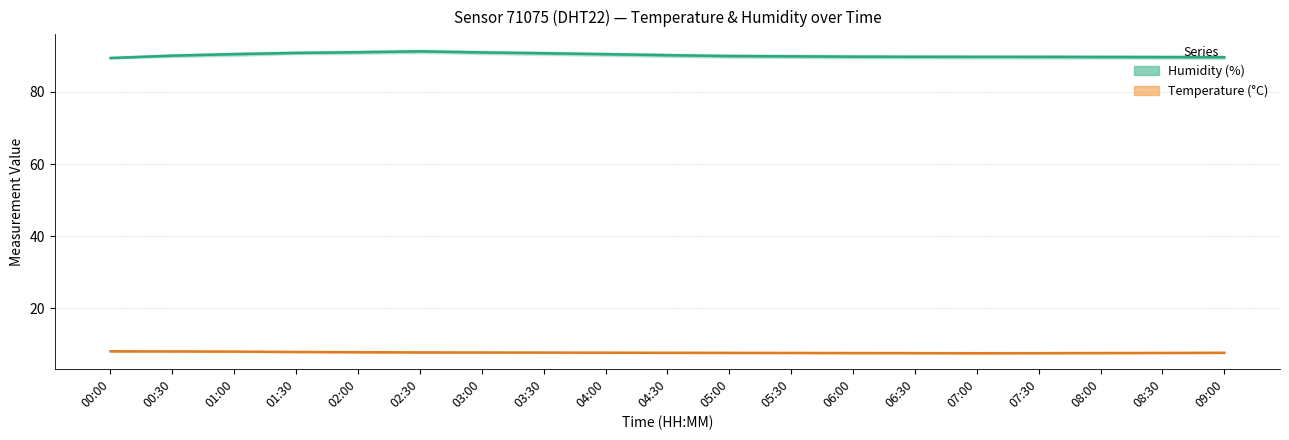

List the series in order of their peak value, lowest first.

Temperature (°C), Humidity (%)